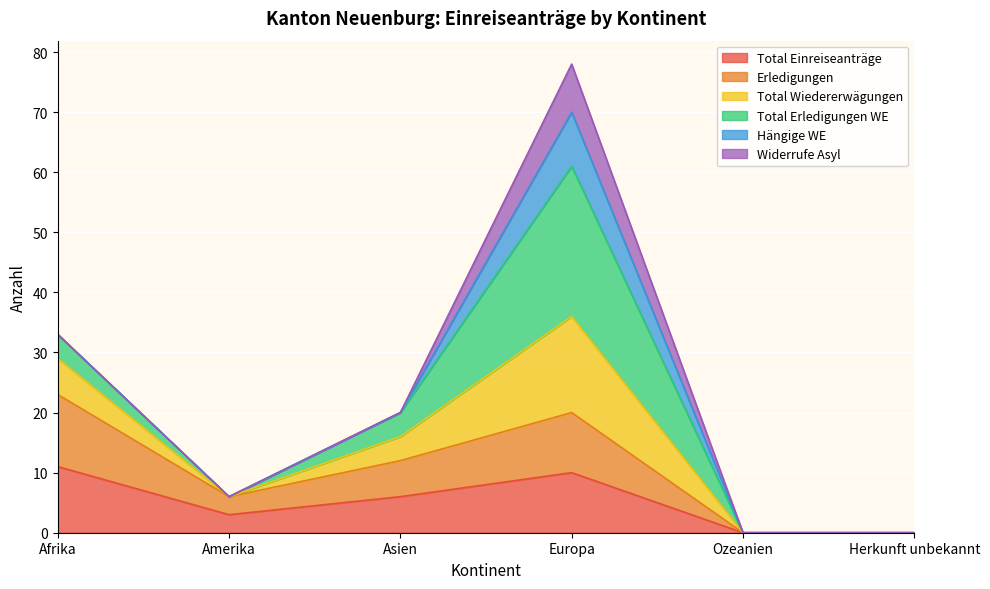

Does the chart display data point markers on the line(s)?

No